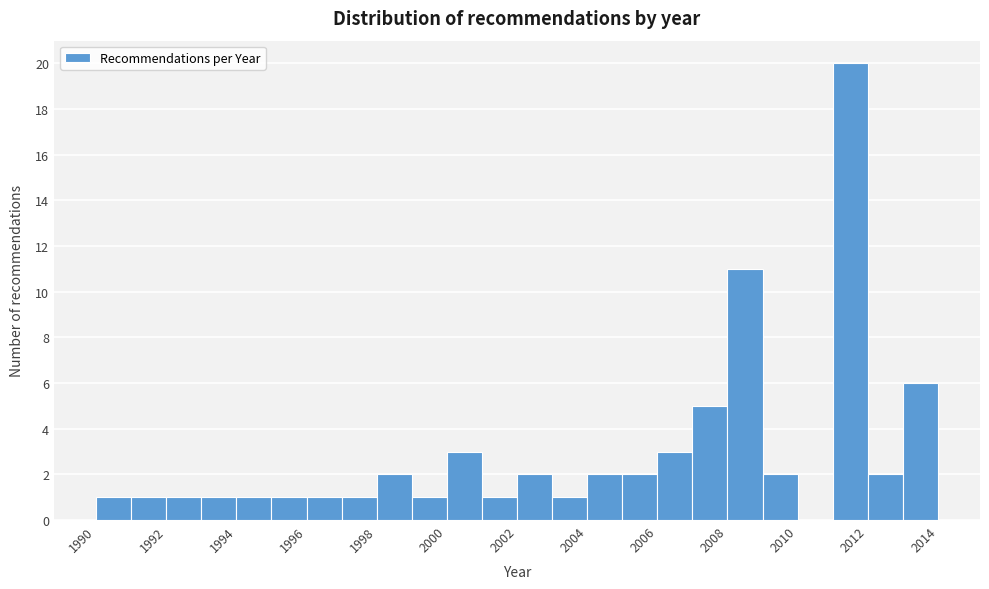

Reading left to right, list every bar in this chart as the range it spans on the x-axis followed by its height. The values are not printed on the chart, so give them approximately, as read against the axis.

1990 to 1991: 1
1991 to 1992: 1
1992 to 1993: 1
1993 to 1994: 1
1994 to 1995: 1
1995 to 1996: 1
1996 to 1997: 1
1997 to 1998: 1
1998 to 1999: 2
1999 to 2000: 1
2000 to 2001: 3
2001 to 2002: 1
2002 to 2003: 2
2003 to 2004: 1
2004 to 2005: 2
2005 to 2006: 2
2006 to 2007: 3
2007 to 2008: 5
2008 to 2009: 11
2009 to 2010: 2
2010 to 2011: 0
2011 to 2012: 20
2012 to 2013: 2
2013 to 2014: 6